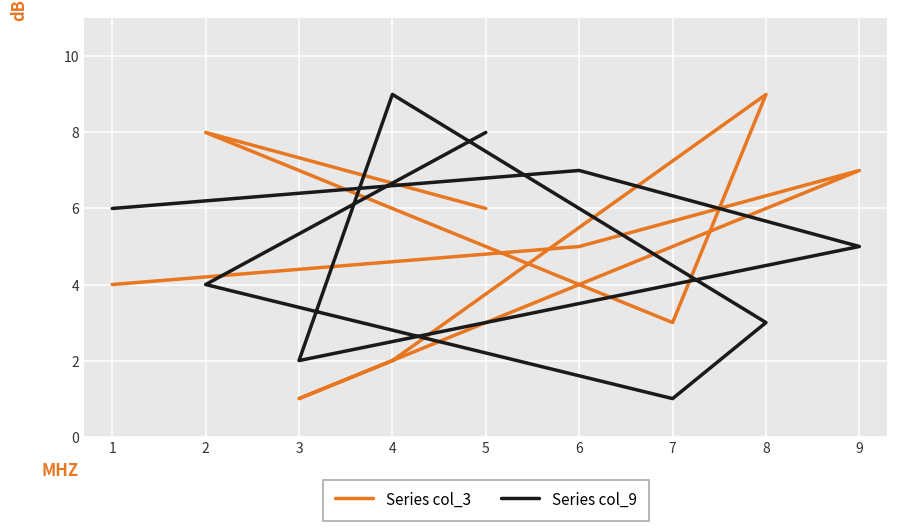

Which series has the largest range (max minus min)?

Series col_3